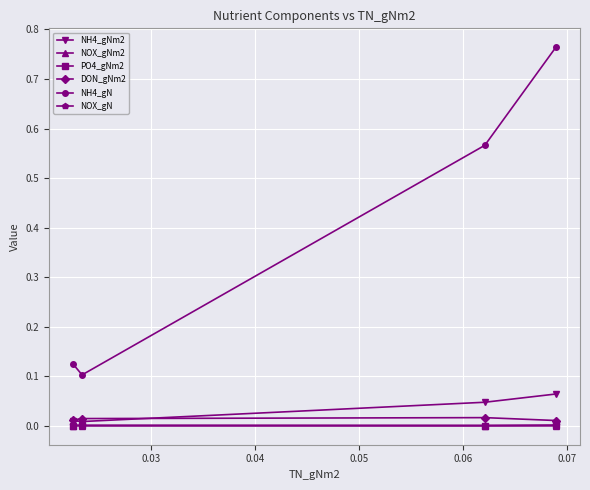

True or false: NOX_gN and NH4_gN intersect in this chart.

False